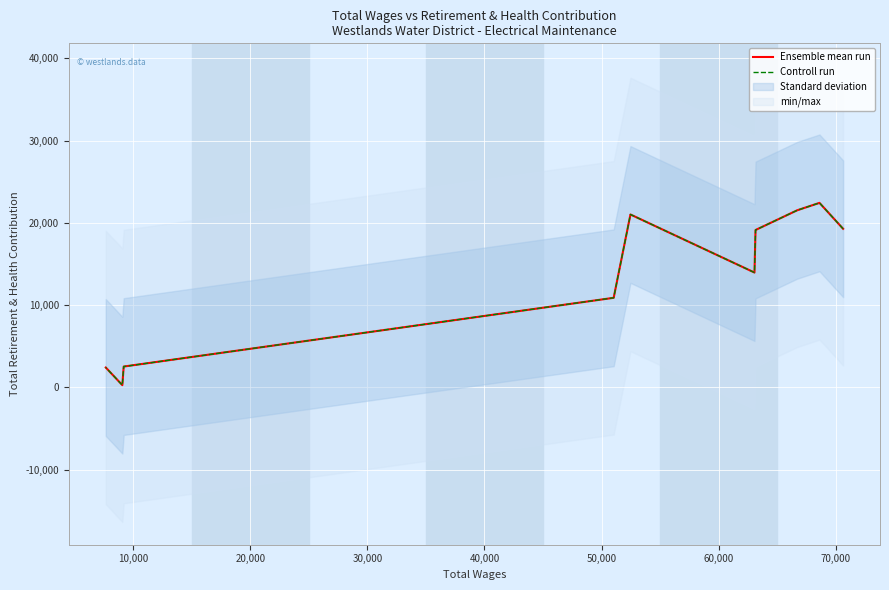

What is the difference between the second highest and second lowest values in the Ensemble mean run series?

19122